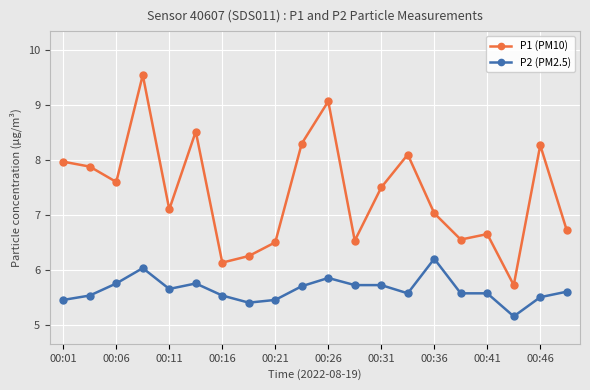

How many data points does each series have?

20